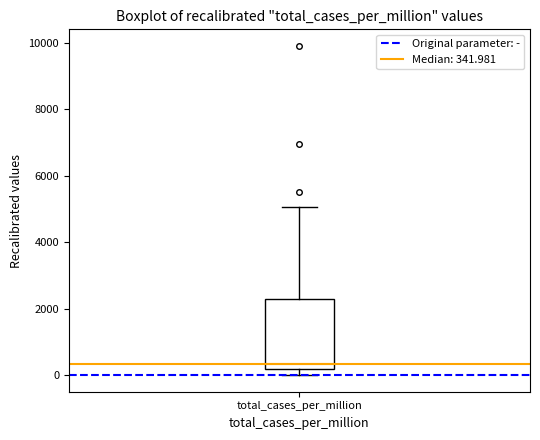

Read this box plot against the y-axis: the position of the median line, the range covered by the box, and the ends of both whiskers. The values are not printed on the chart, so give them approximately, as read against the axis.

median 400, box 200 to 2400, whiskers 0 to 5000